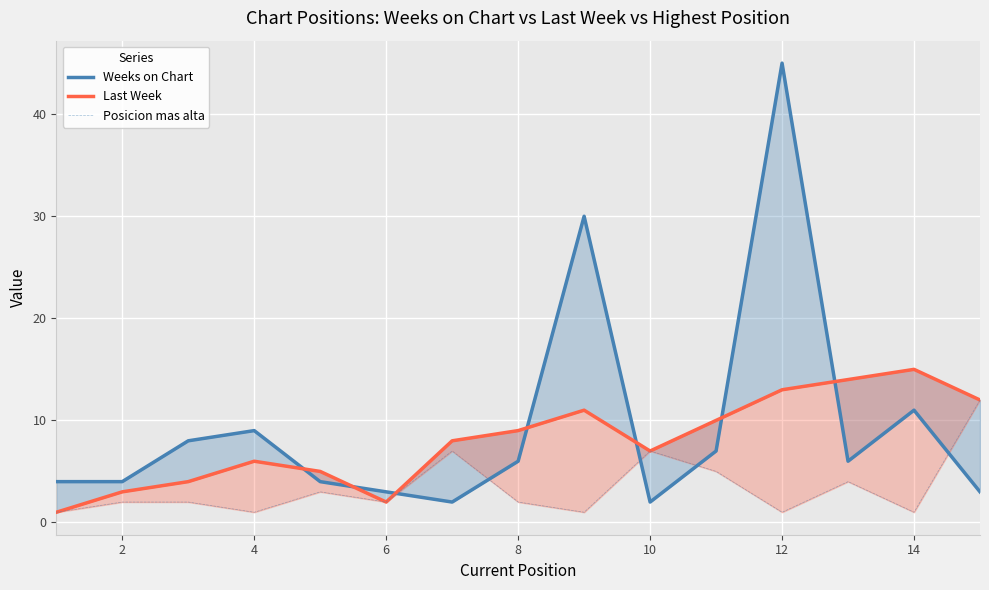

What is the average value of the Posicion mas alta series?

3